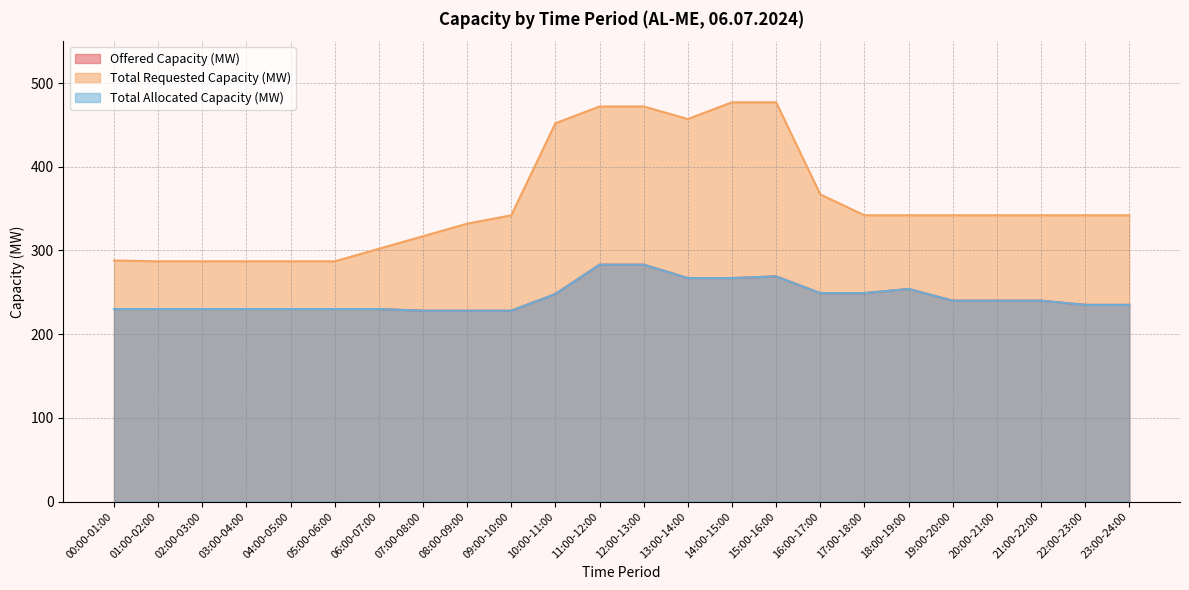

What is the sum of all Total Allocated Capacity (MW) values?

5853